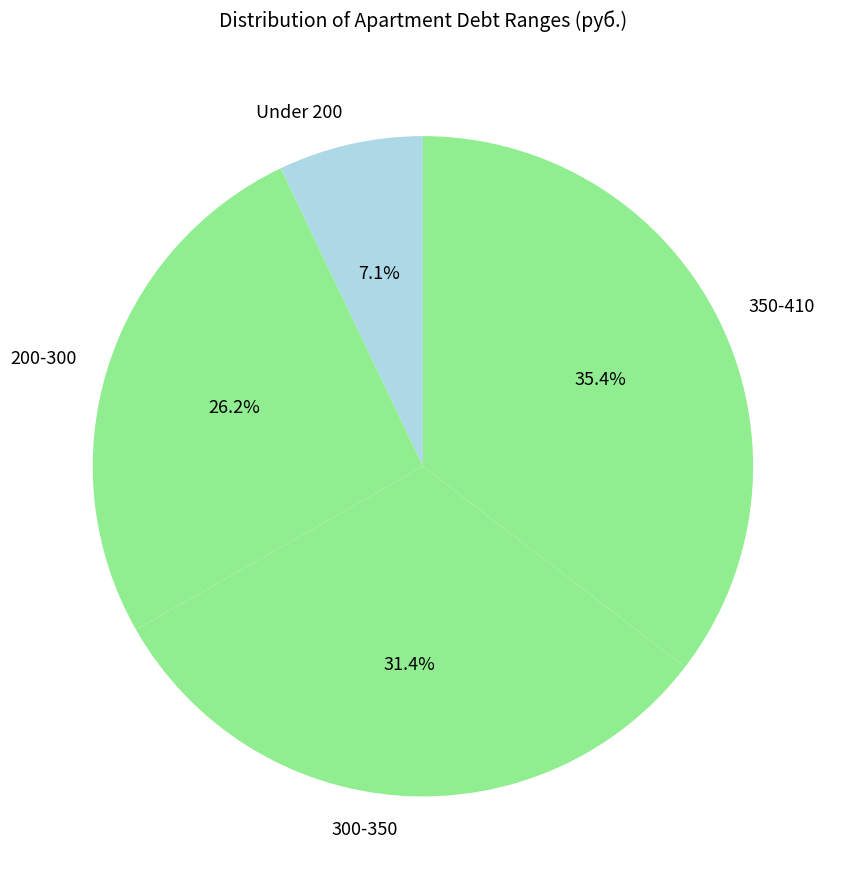

What is the largest slice in the pie chart?

350-410